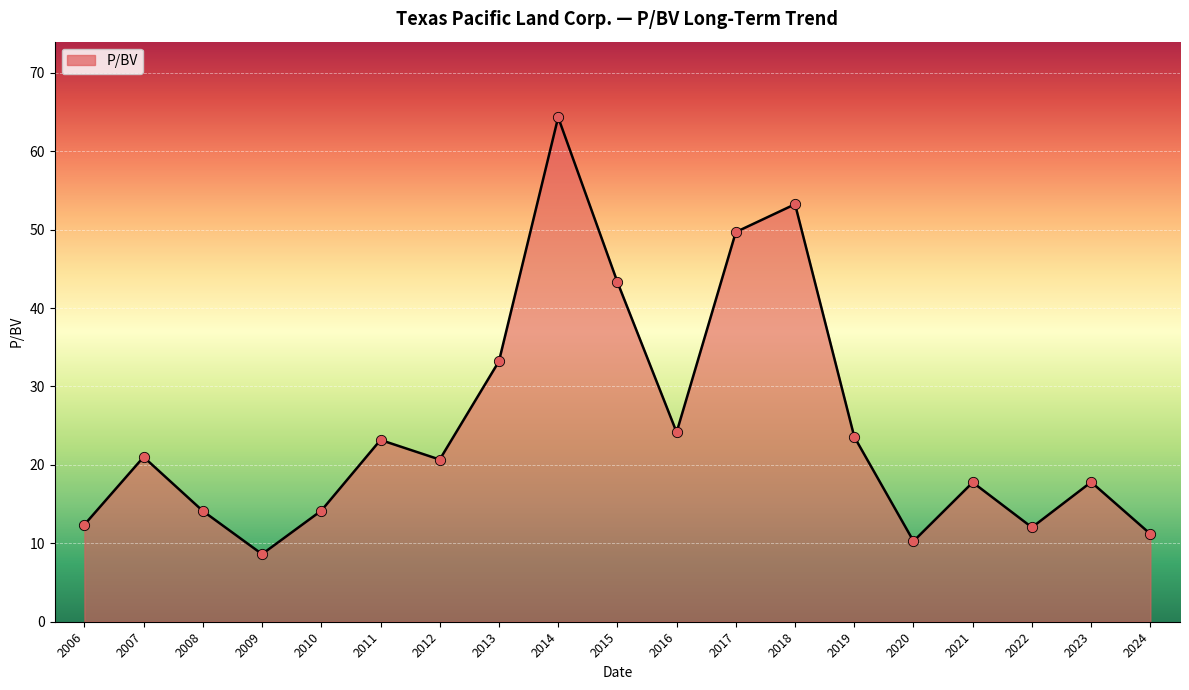

Approximately how many times larger is the value at 2024 compared to 2022?

0.9